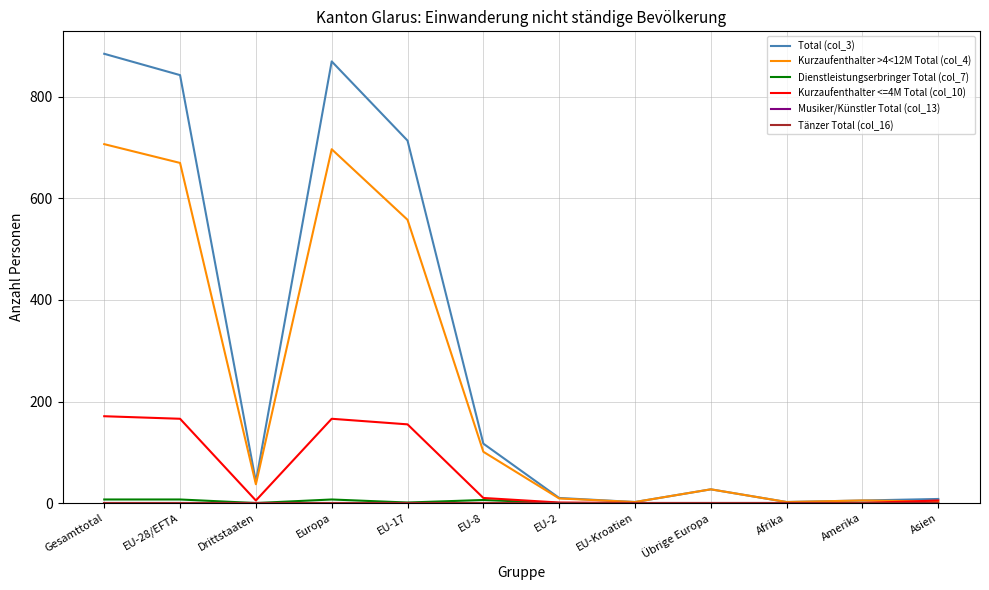

Reading left to right, what are all the values shown in this chart?

Total (col_3): 885	843	42	870	714	117	10	2	27	2	5	8
Kurzaufenthalter >4<12M Total (col_4): 707	670	37	697	558	101	9	2	27	2	5	3
Dienstleistungserbringer Total (col_7): 7	7	0	7	1	6	0	0	0	0	0	0
Kurzaufenthalter <=4M Total (col_10): 171	166	5	166	155	10	1	0	0	0	0	5
Musiker/Künstler Total (col_13): 0	0	0	0	0	0	0	0	0	0	0	0
Tänzer Total (col_16): 0	0	0	0	0	0	0	0	0	0	0	0